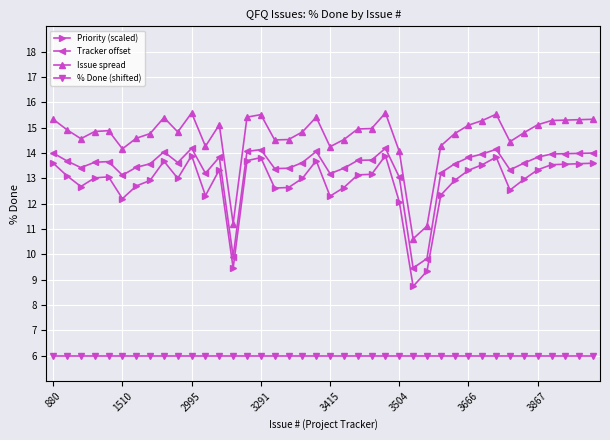

What is the maximum value shown in the chart?

15.6